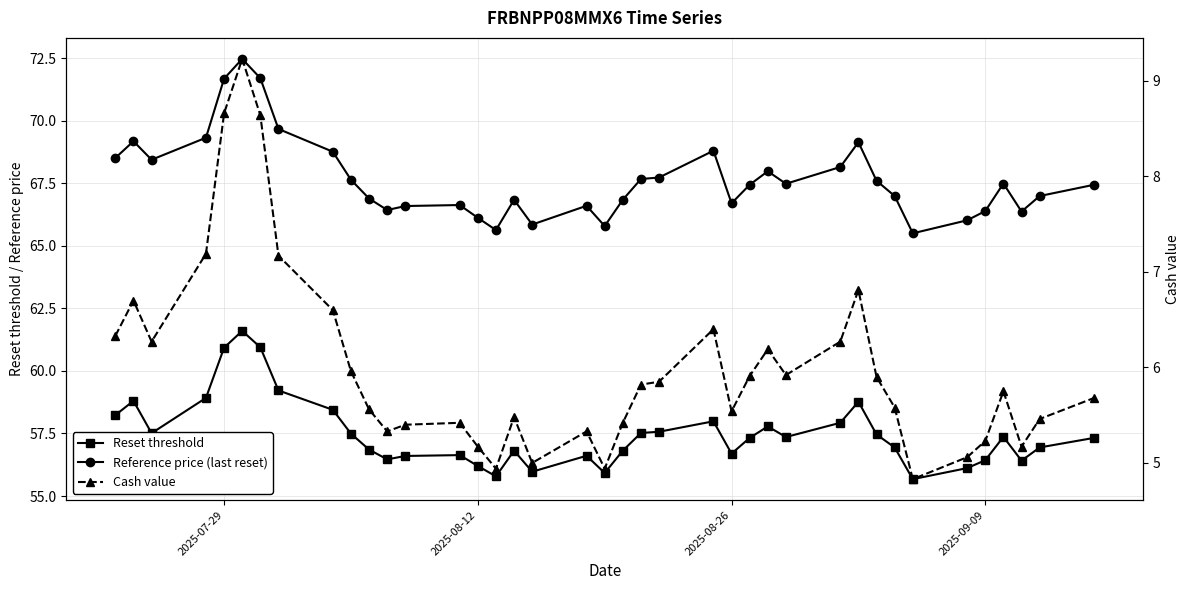

Which series has the largest total across all categories?

Reference price (last reset)